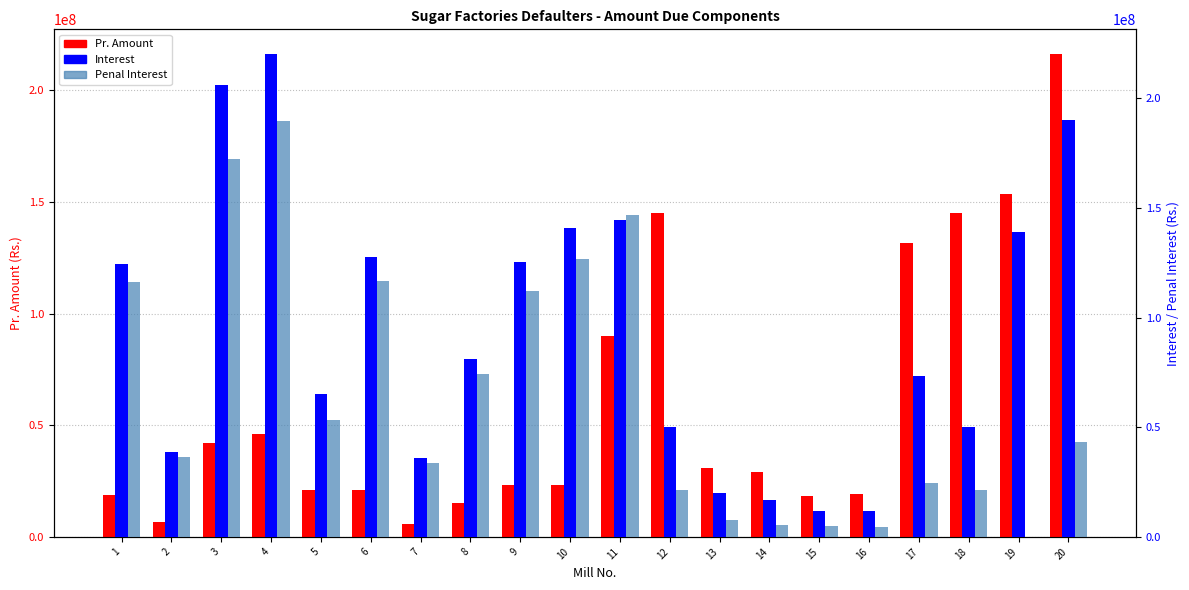

What is the maximum value shown in the chart?

220464232.3